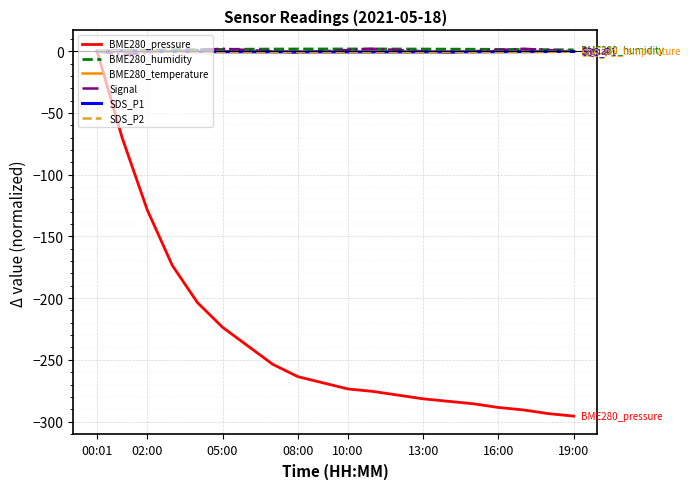

Which series has the widest spread of values?

BME280_pressure